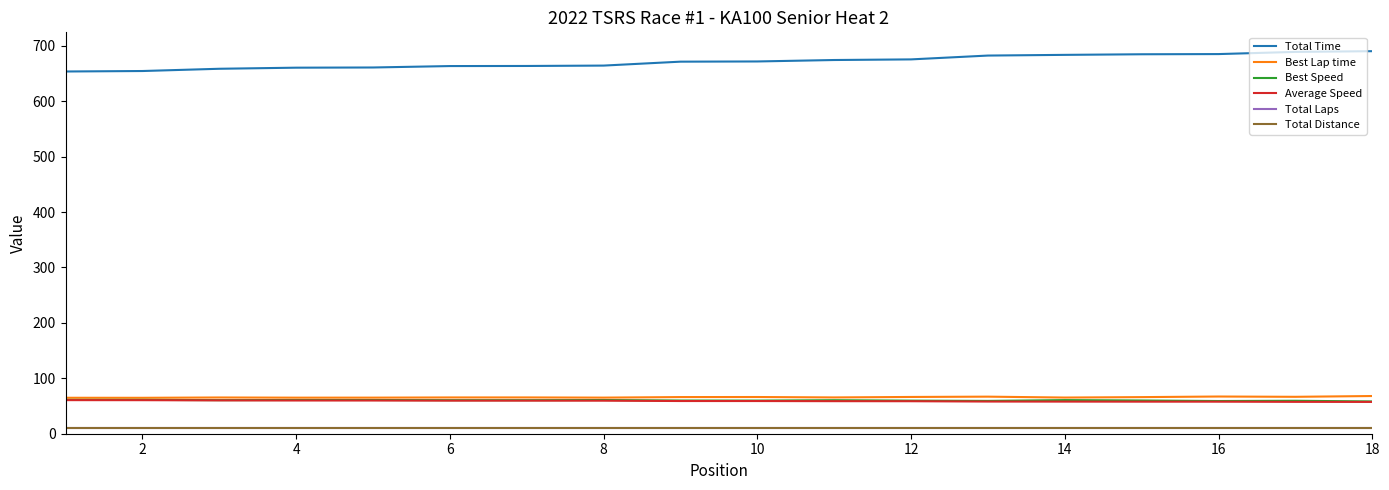

True or false: Average Speed and Total Distance cross at least once.

False